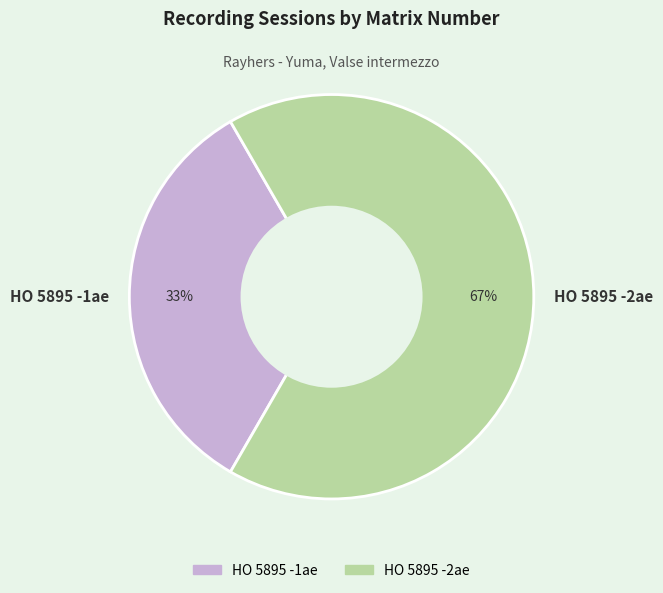

Combined, do HO 5895 -2ae and HO 5895 -1ae account for over 50%?

Yes